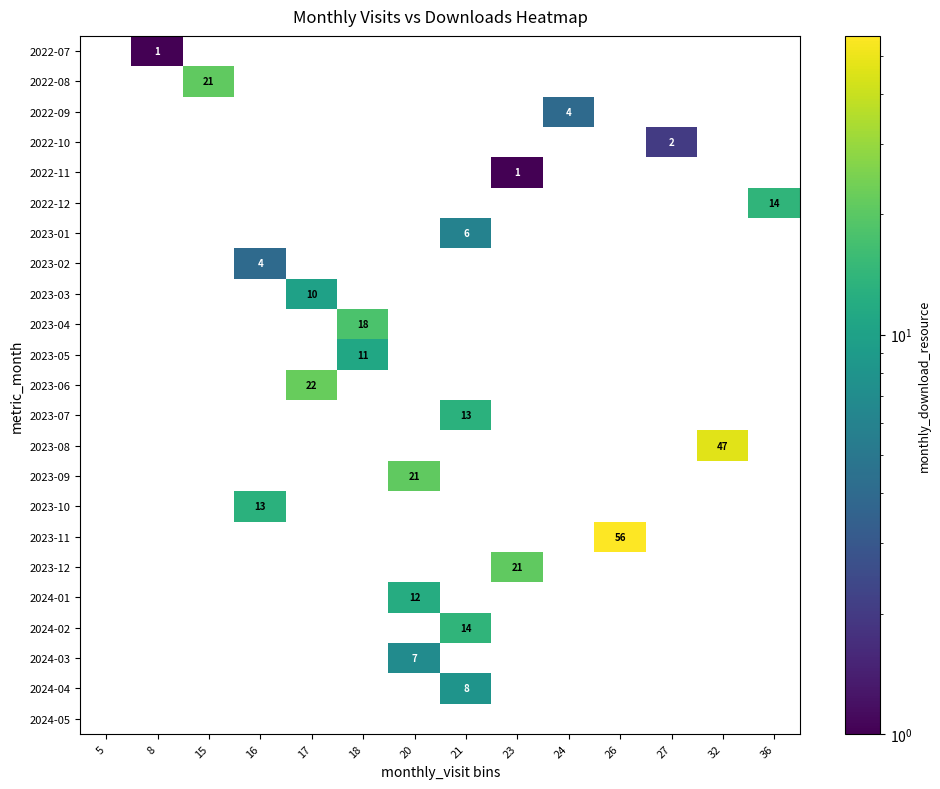

At which category does the chart reach its peak across all series?

26